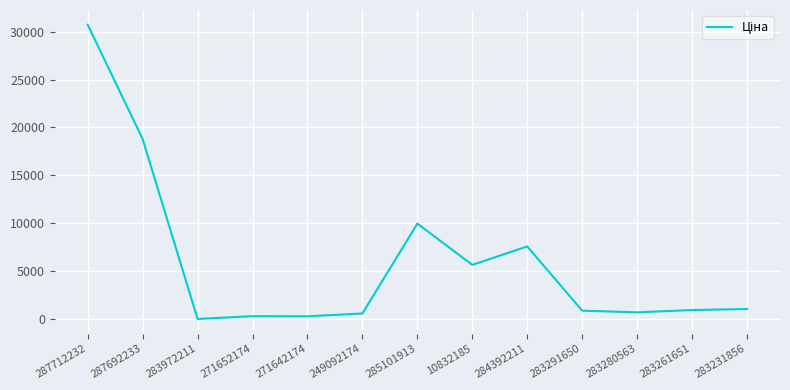

What is the label of the 3rd point from the right?

283280563